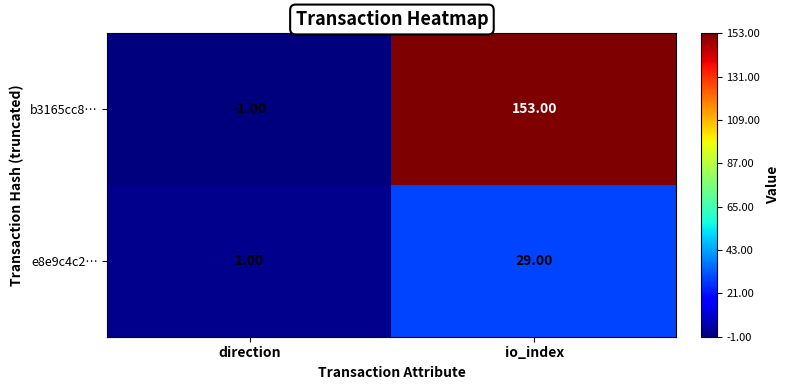

At which category does the chart reach its minimum across all series?

direction